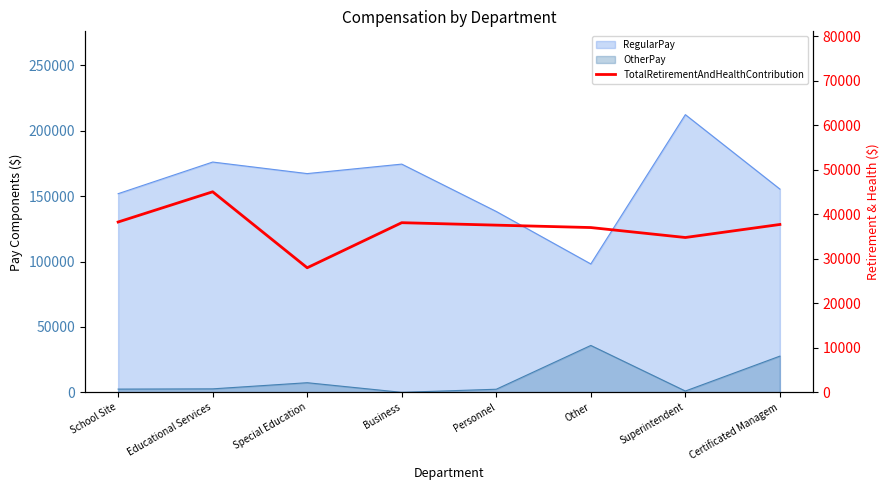

How many values exceed 37725?

3